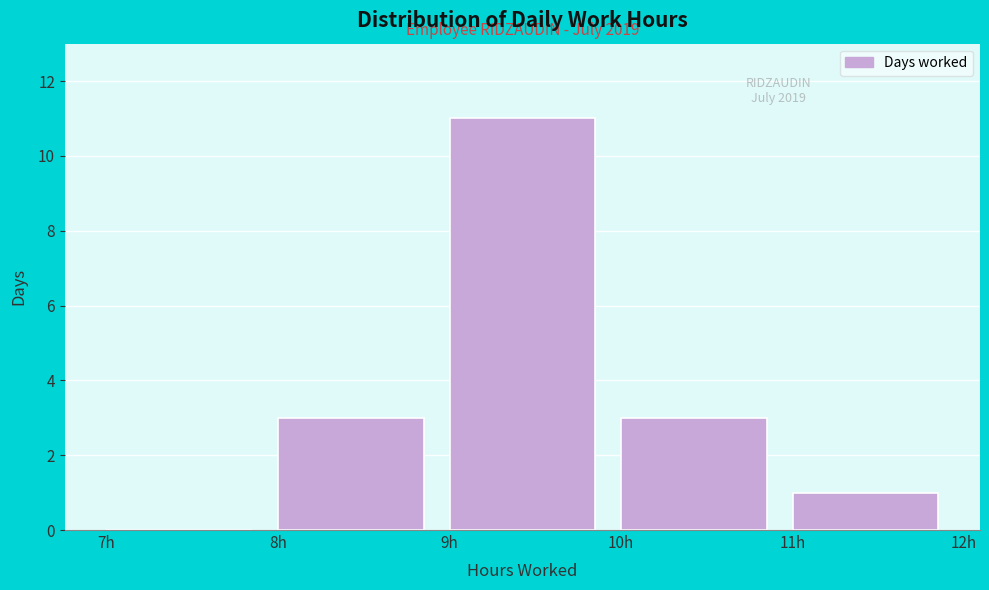

Over which range of the x-axis is the bar tallest?

9 to 10